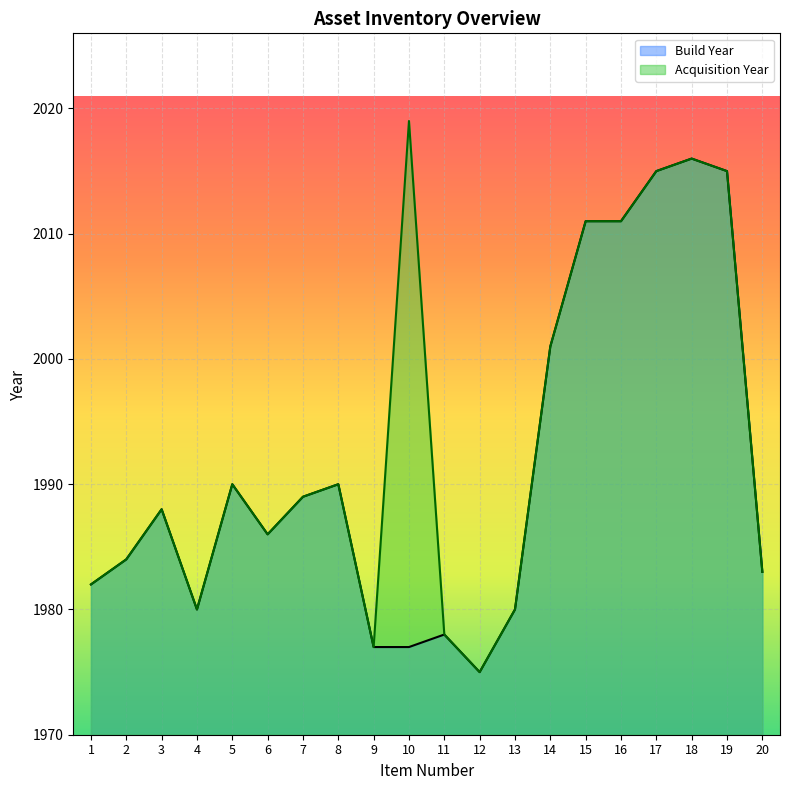

The Acquisition Year series shows 1262 at 6. True or false?

False